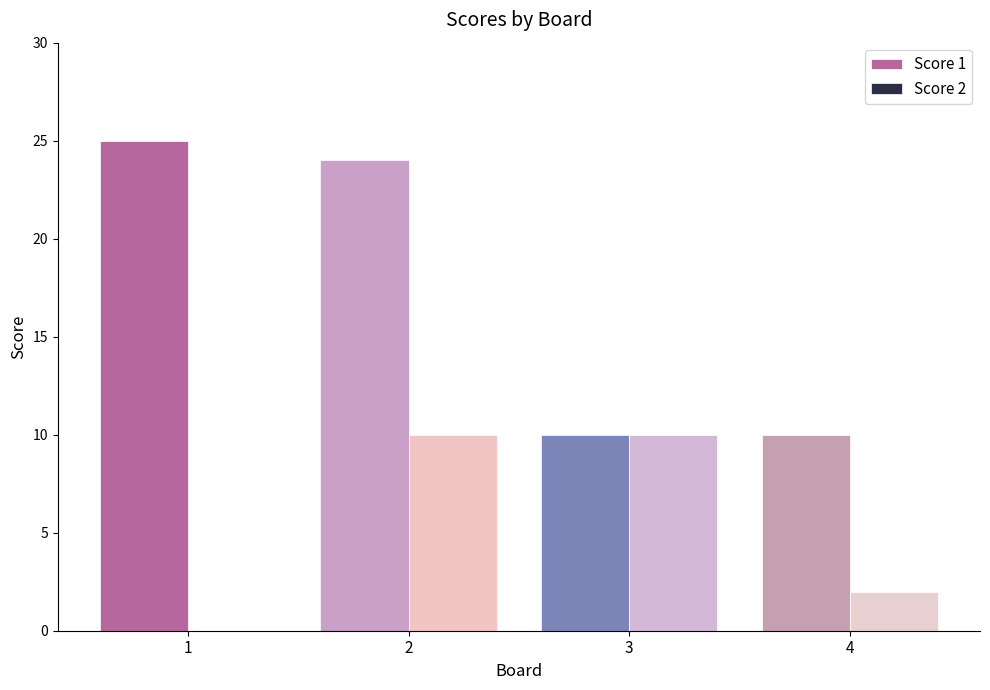

How many categories are shown in the chart?

4